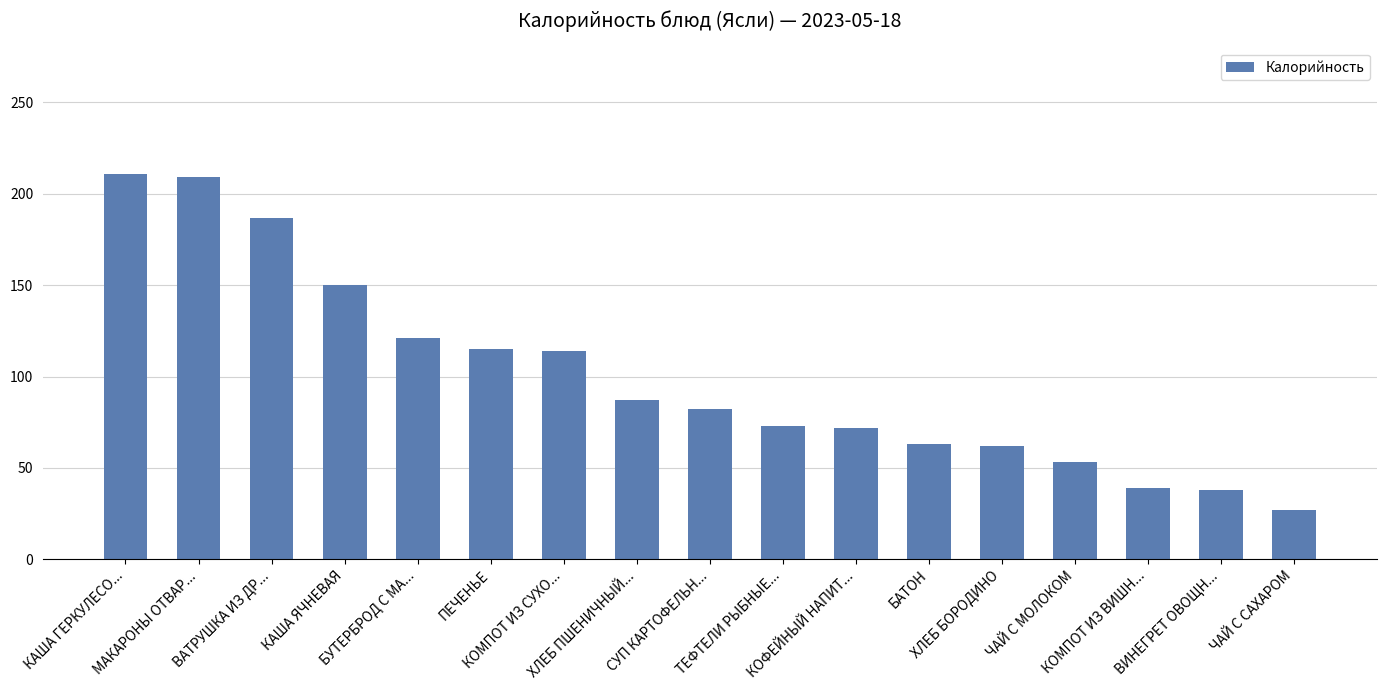

At which label does the data first exceed 82?

КАША ГЕРКУЛЕСО...